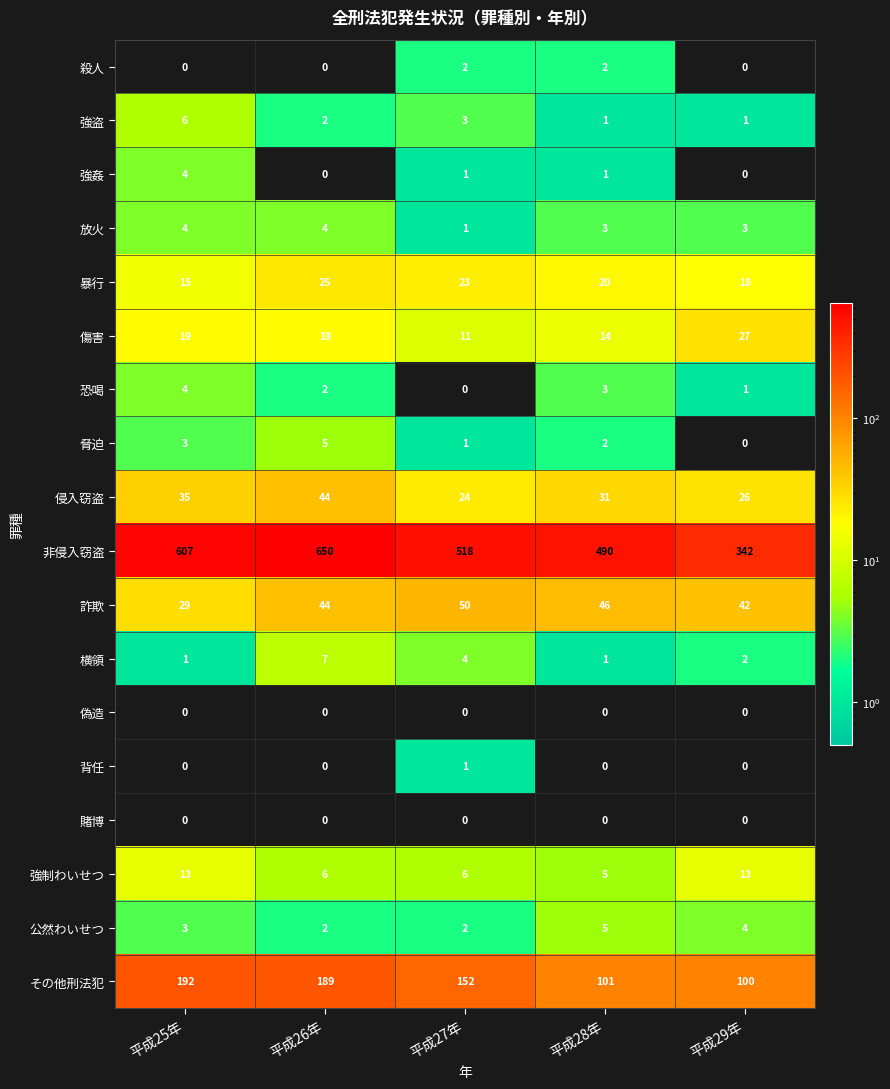

What is the difference between the maximum and minimum values in the 非侵入窃盗 series?

308